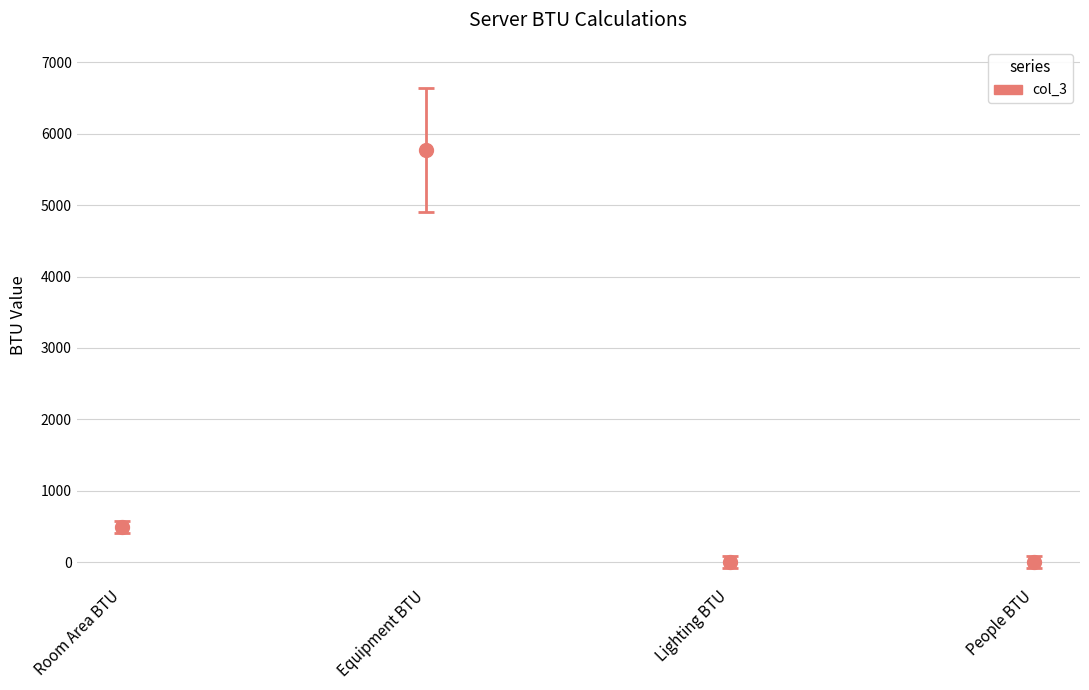

Between Equipment BTU and Room Area BTU, which is larger?

Equipment BTU